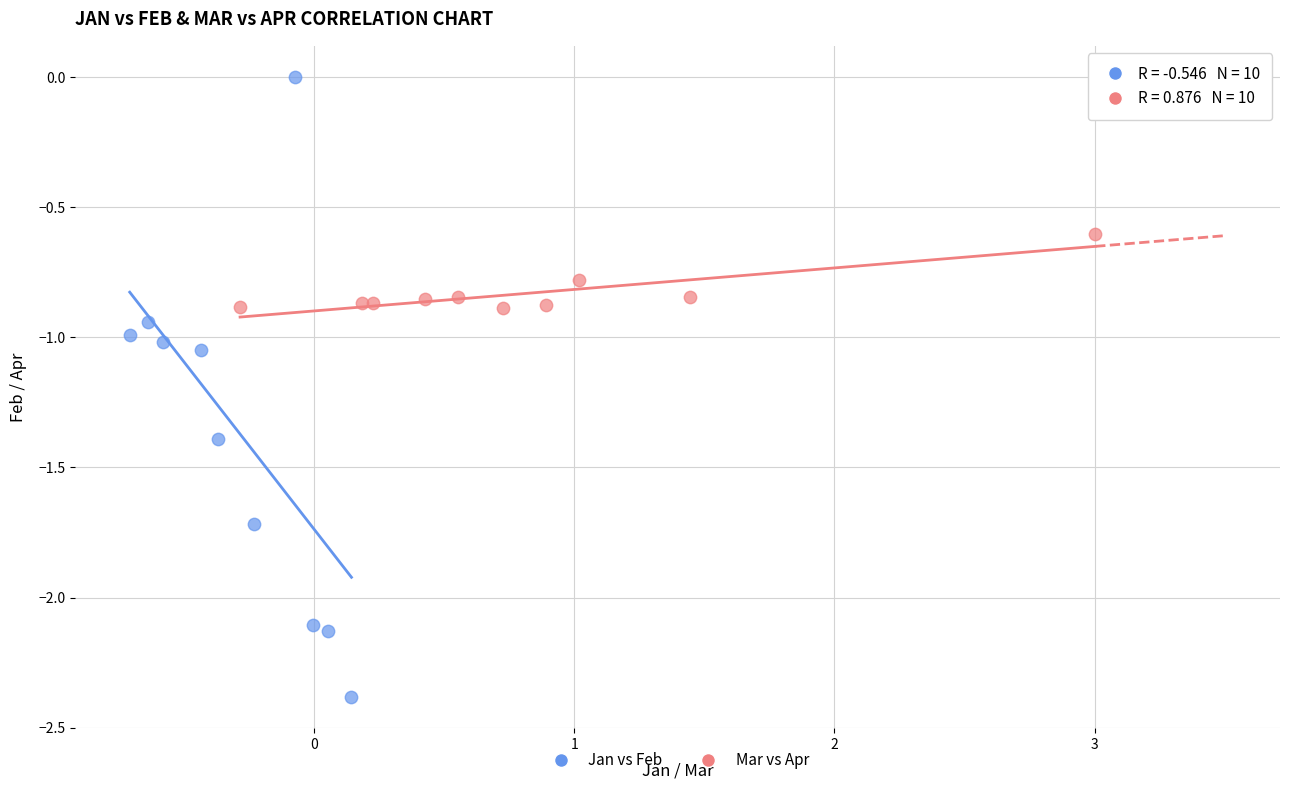

What are all the series names shown in the legend?

Jan vs Feb, Mar vs Apr